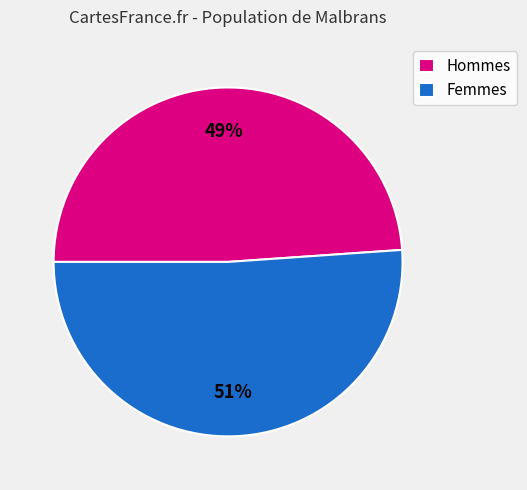

Which slice represents more than half of the pie?

Femmes